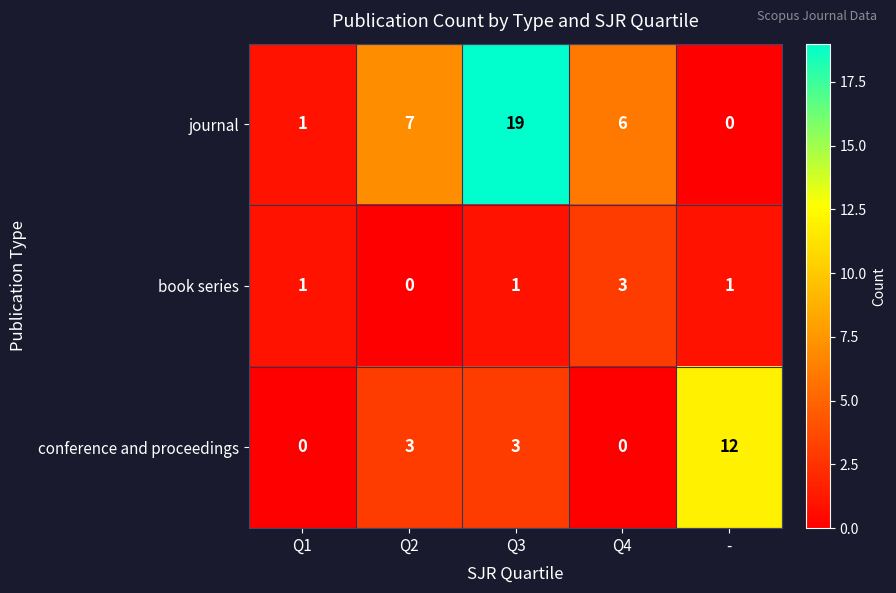

At -, list the series in order from largest to smallest.

conference and proceedings, book series, journal